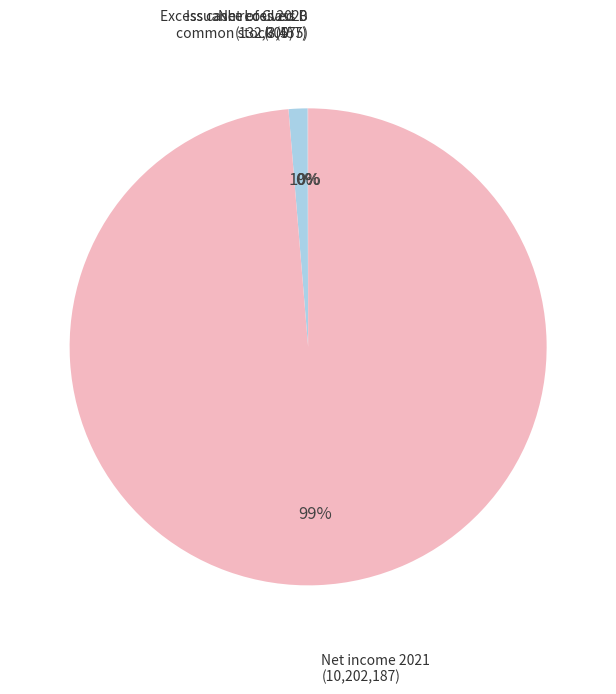

What is the smallest slice in the pie chart?

Issuance of Class B common stock to Sponsor